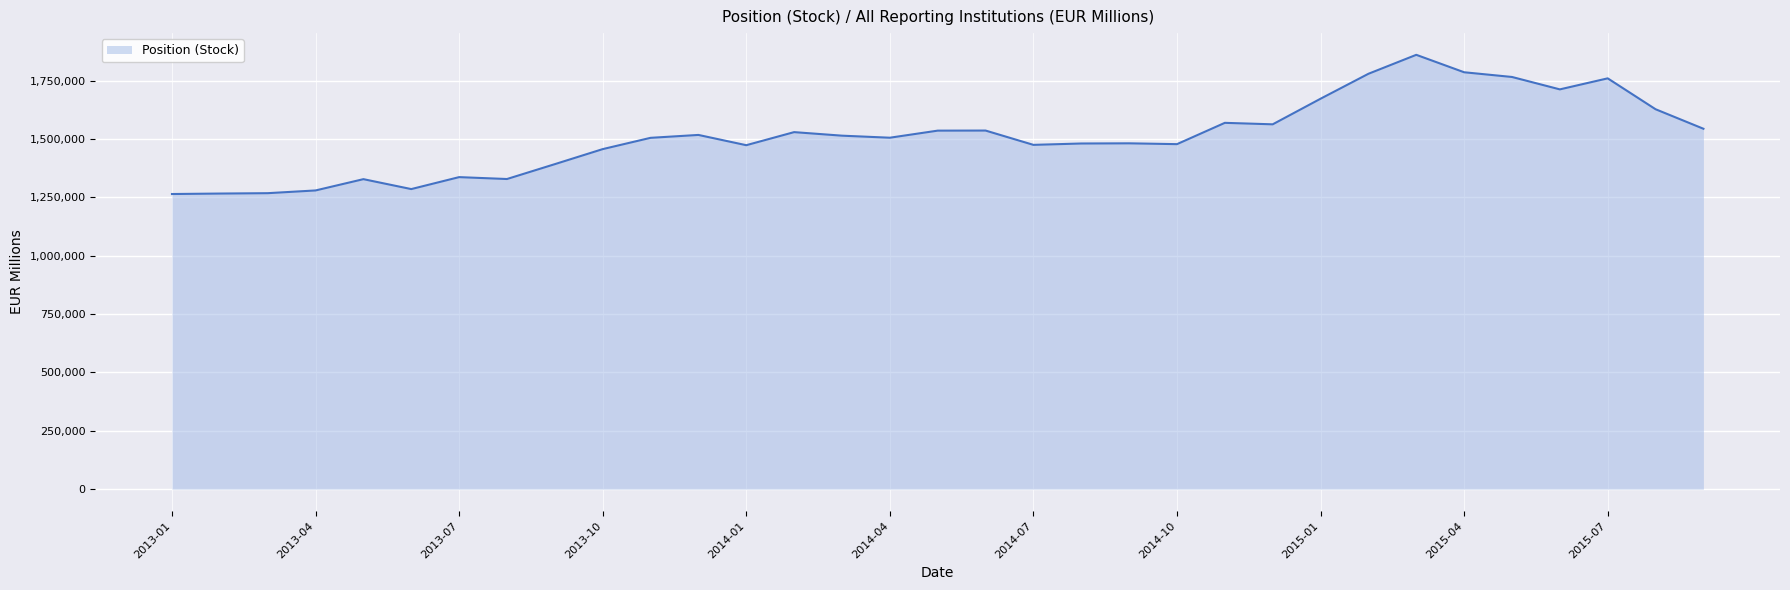

What is the difference between the maximum and minimum values?

596137